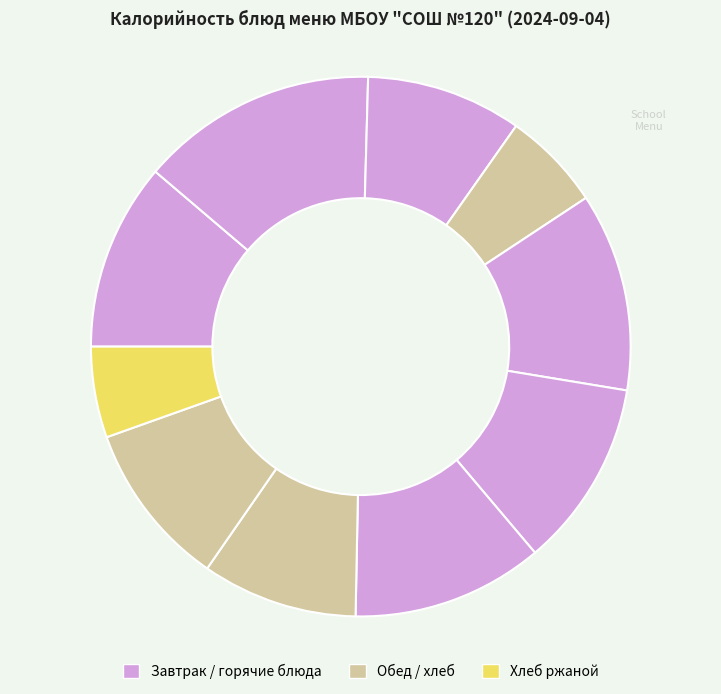

Which category has the smallest portion of the pie?

Хлеб ржаной